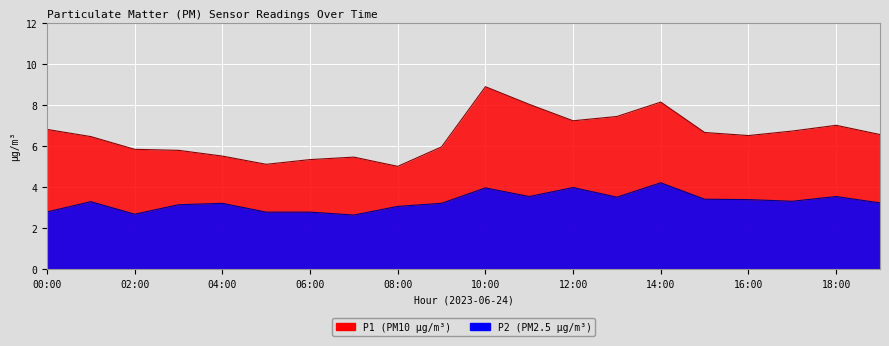

Is the value of P2 at 02:00 greater than the value of P1 at 03:00?

No